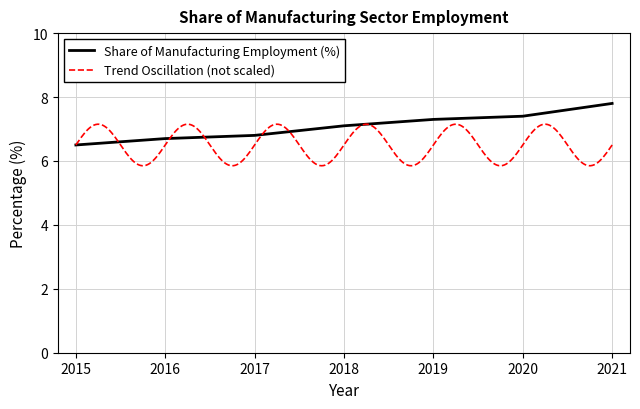

At which label does the data first exceed 7?

2018